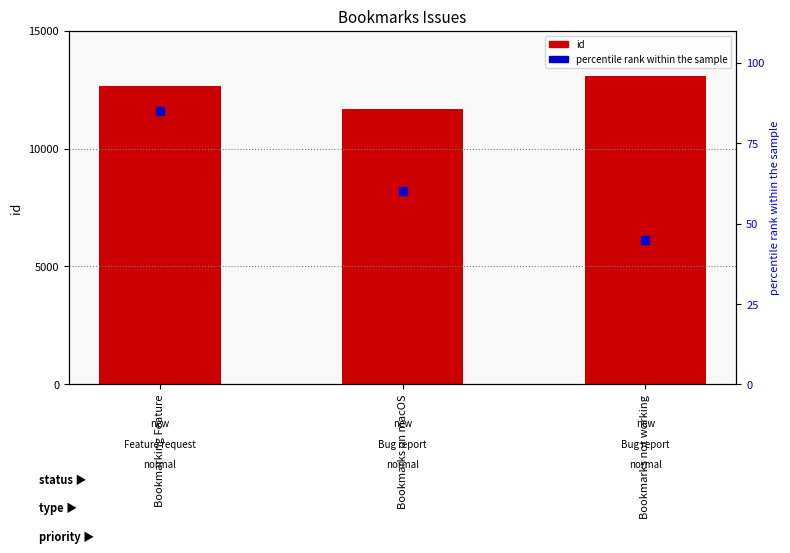

At how many categories does at least one series exceed 2863?

3